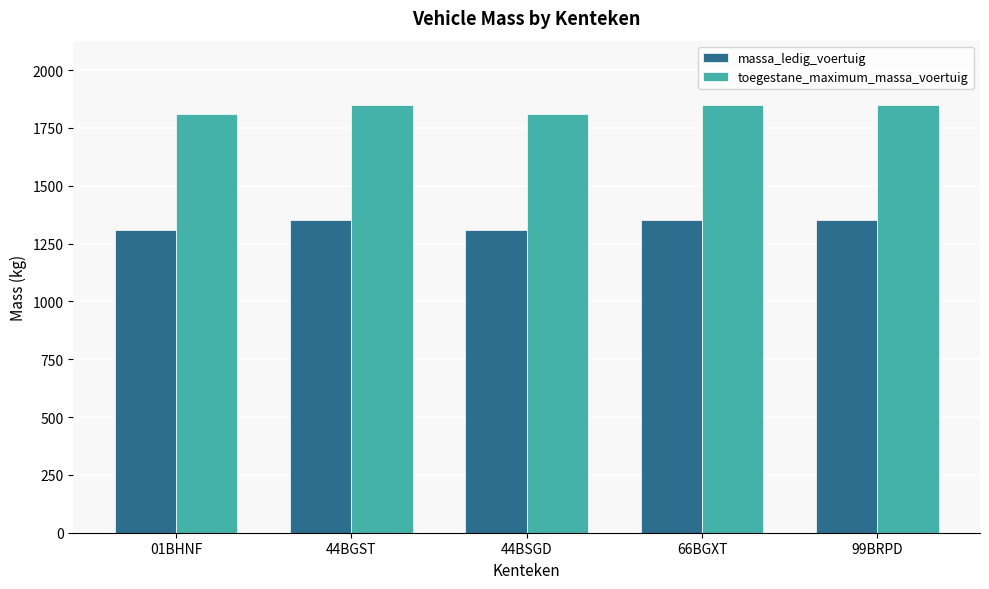

The toegestane_maximum_massa_voertuig series shows 1850 at 44BGST. True or false?

True